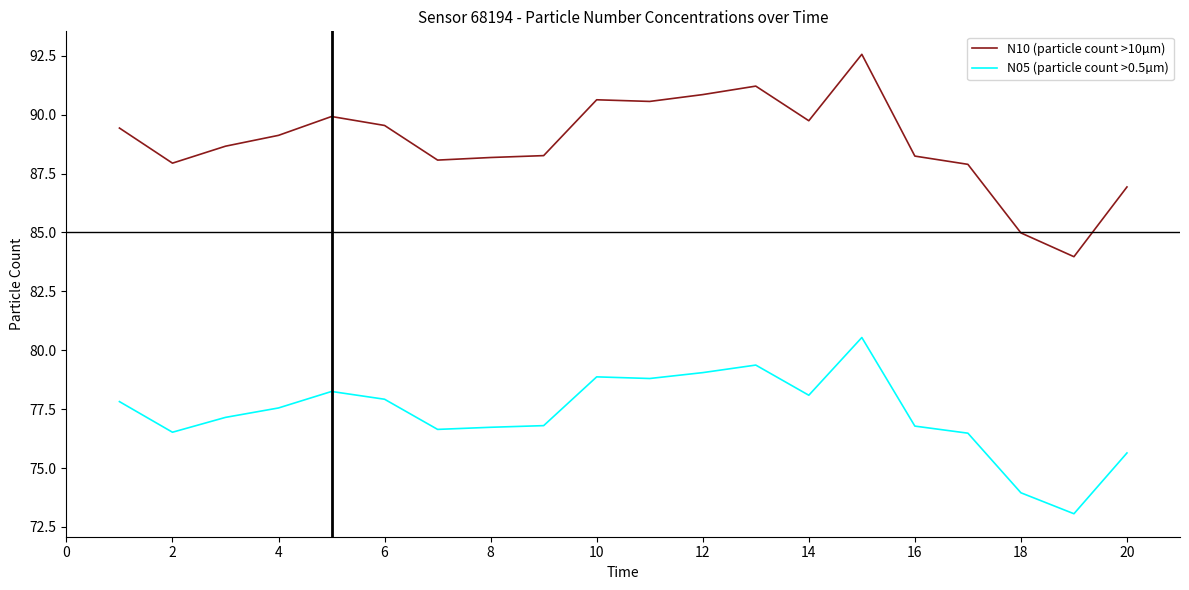

What is the difference between the maximum and minimum values in the N10 (particle count >10µm) series?

8.6